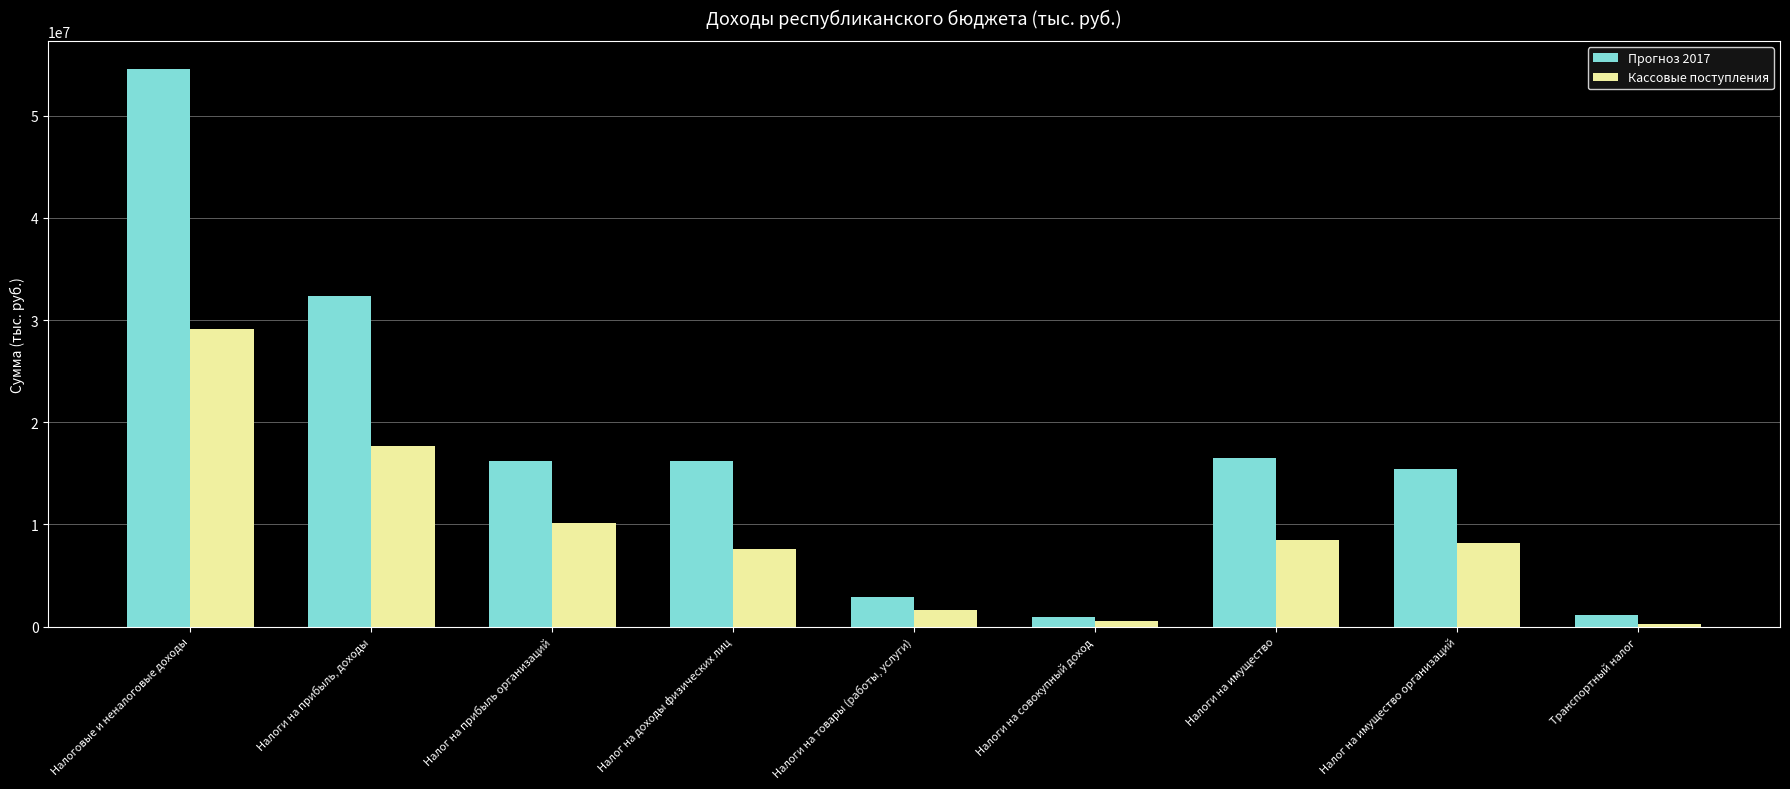

What is the difference between the Прогноз 2017 values at Налоги на совокупный доход and Налоги на имущество?

15600134.6